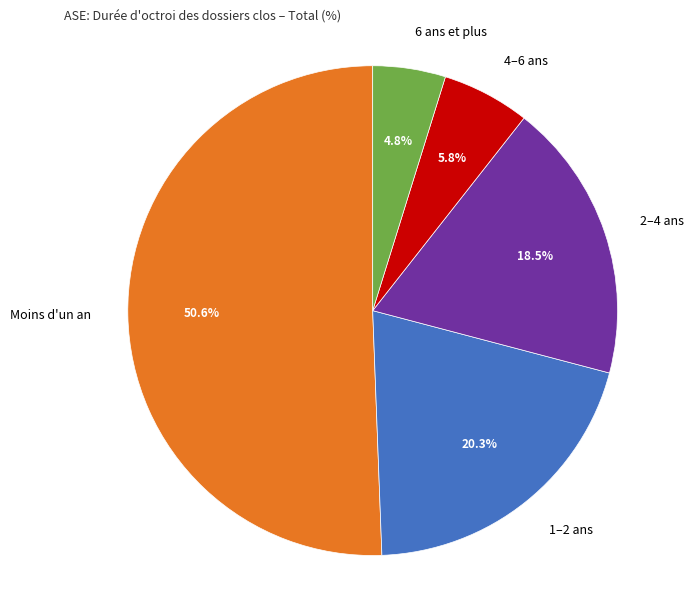

Is it true that 1–2 ans is 29% of the pie?

False